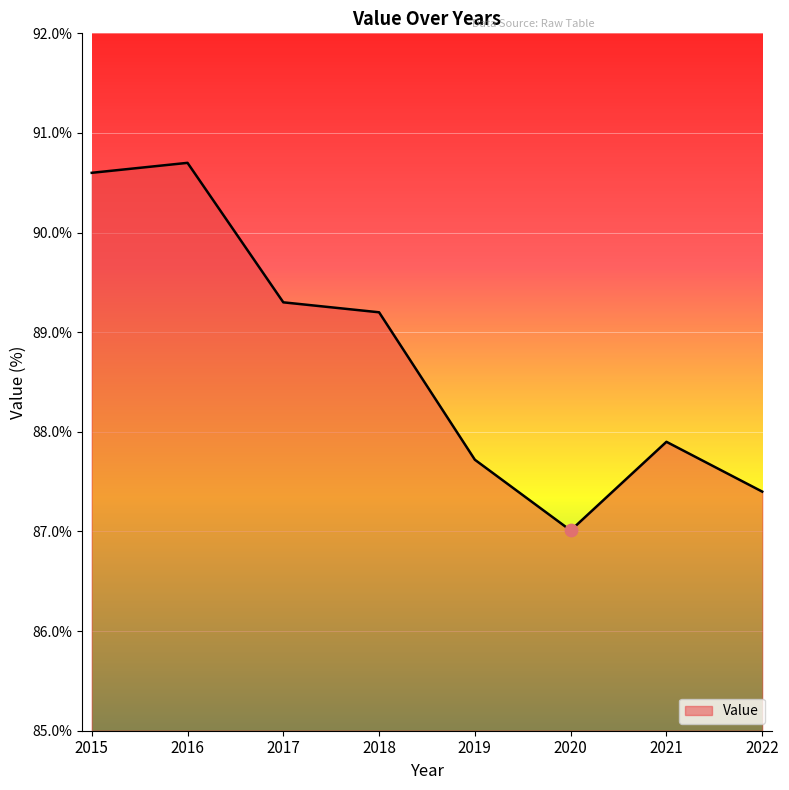

Which has a higher value, 2017 or 2019?

2017